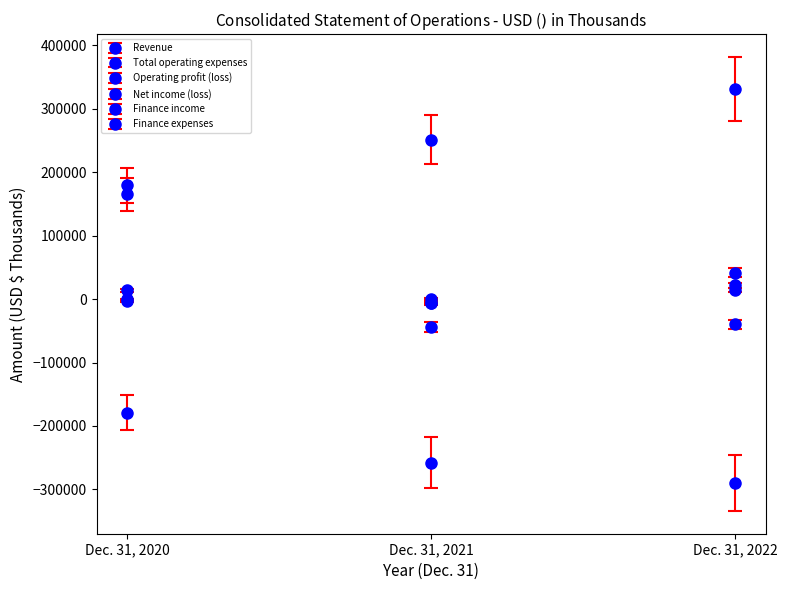

Does the chart have visible grid lines?

No